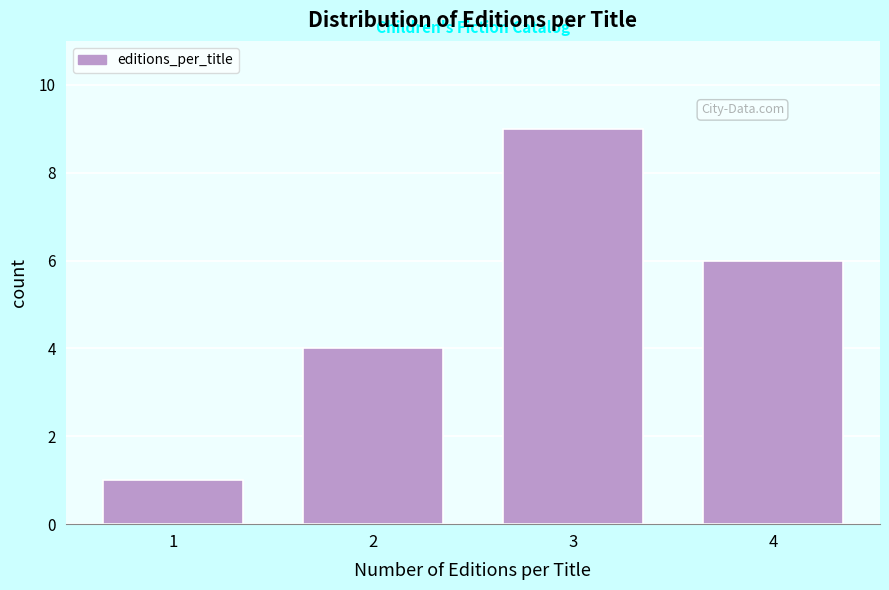

Reading left to right, extract all data points from this chart.

1	4	9	6